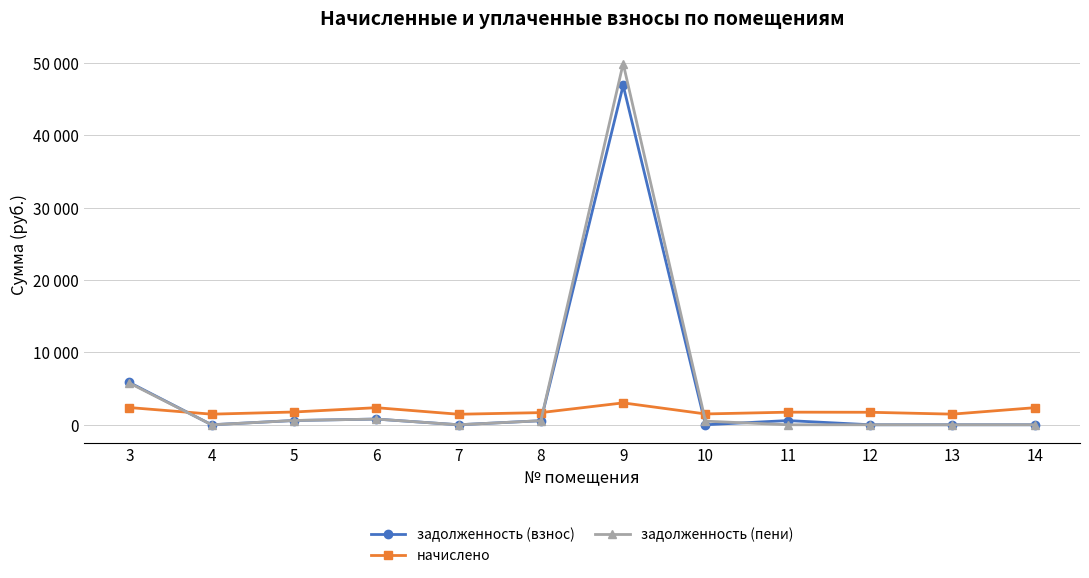

What is the sum of the начислено values at 5 and 12?

3487.9